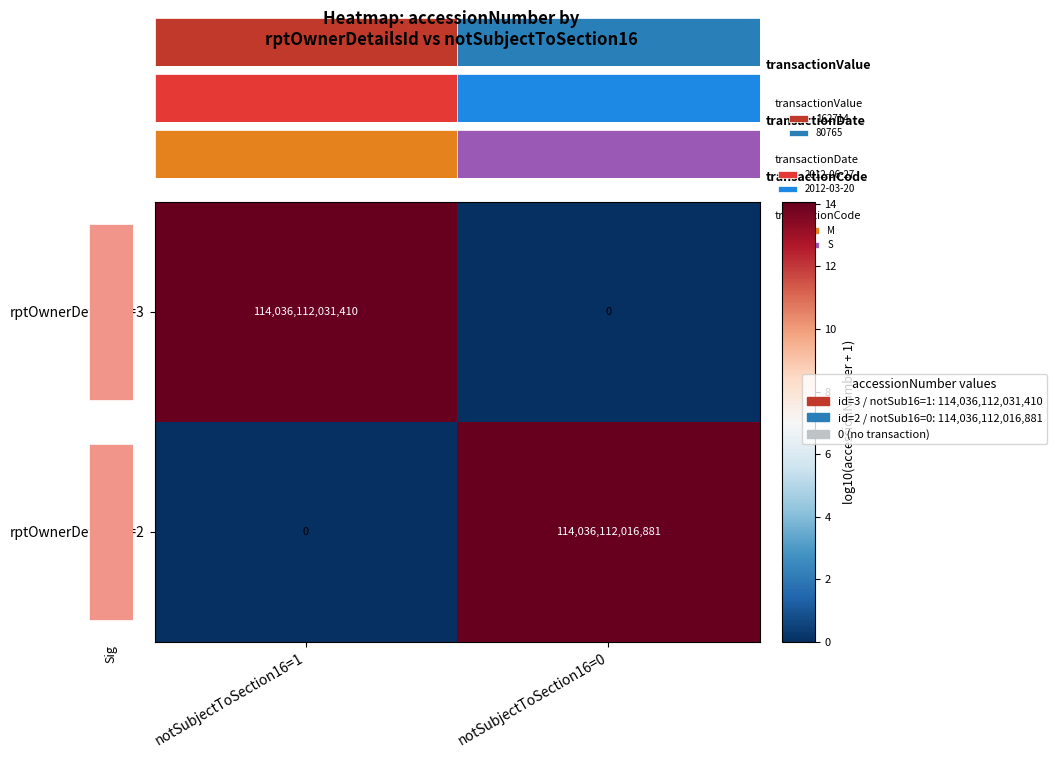

What is the difference between the rptOwnerDetailsId=3 values at notSubjectToSection16=0 and notSubjectToSection16=1?

14.1